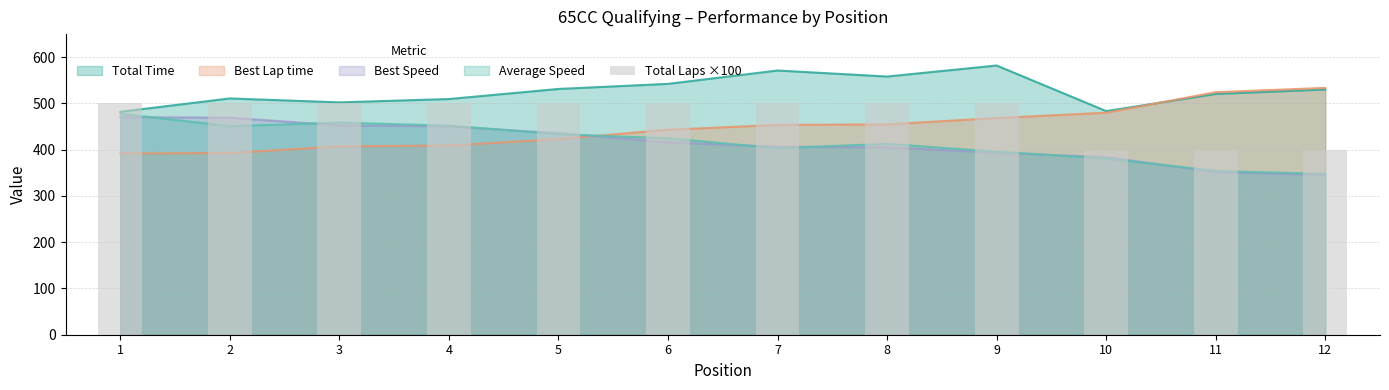

Which category has the lowest value across all series?

10